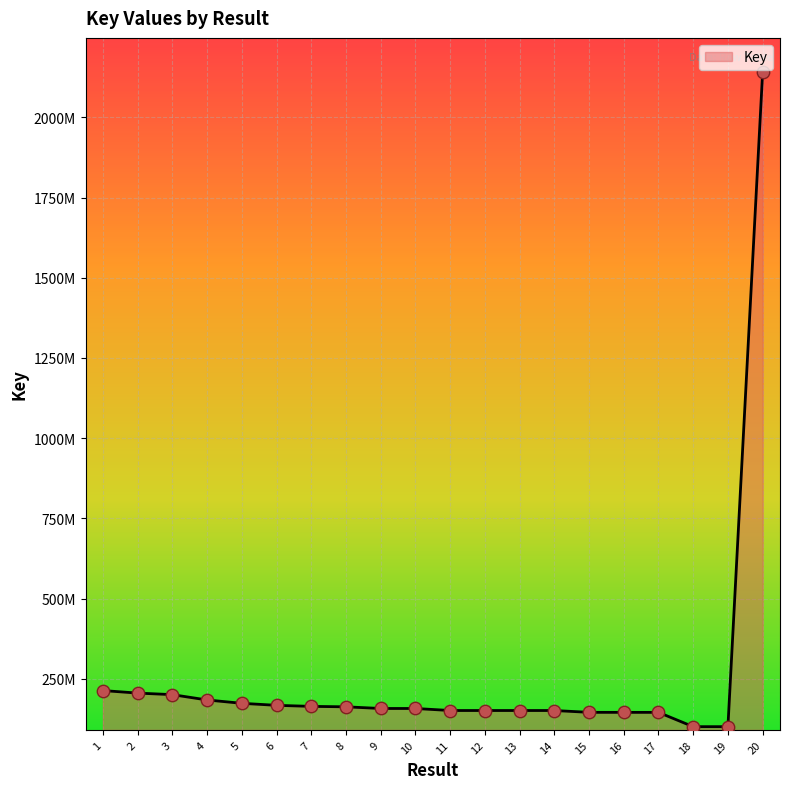

What is the change in value from 1 to 6?

-46077450